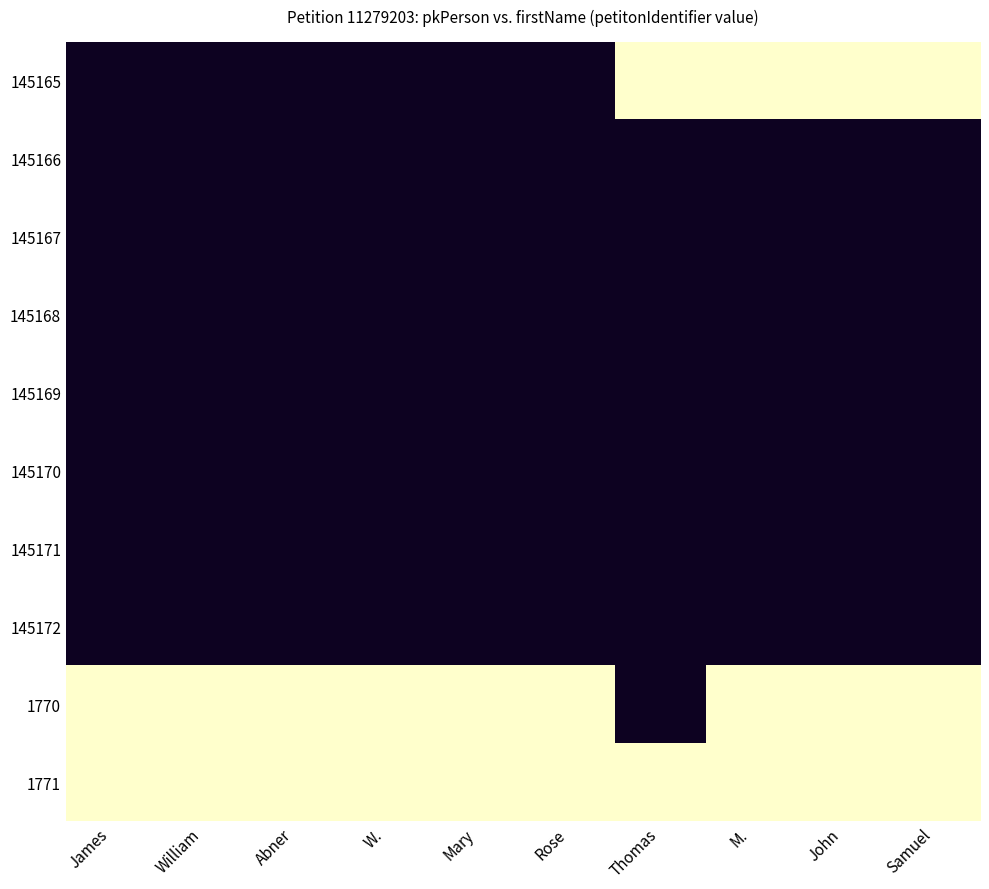

Rank the series at Thomas from lowest to highest value.

145165, 1771, 1770, 145166, 145167, 145168, 145169, 145170, 145171, 145172